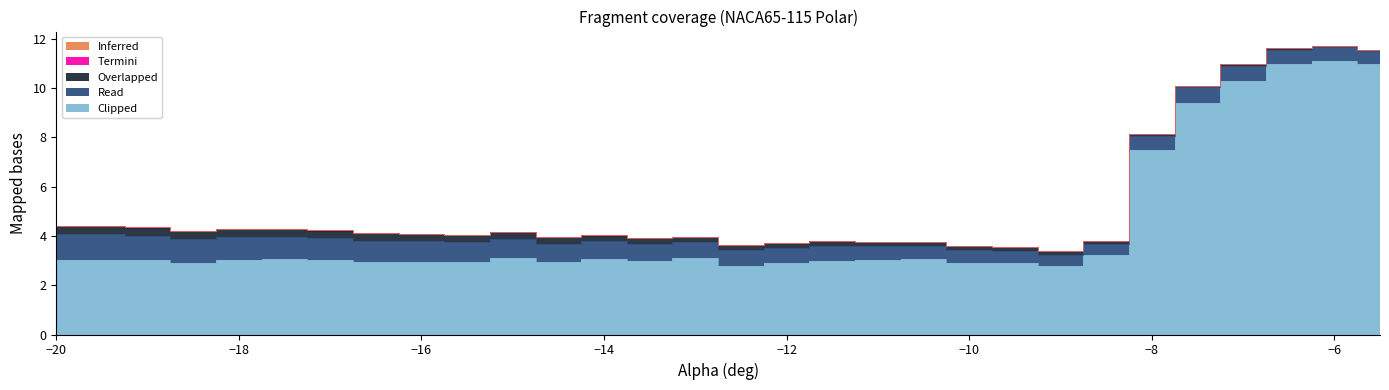

Rank the series by their maximum value, from highest to lowest.

Clipped, Read, Overlapped, Termini, Inferred